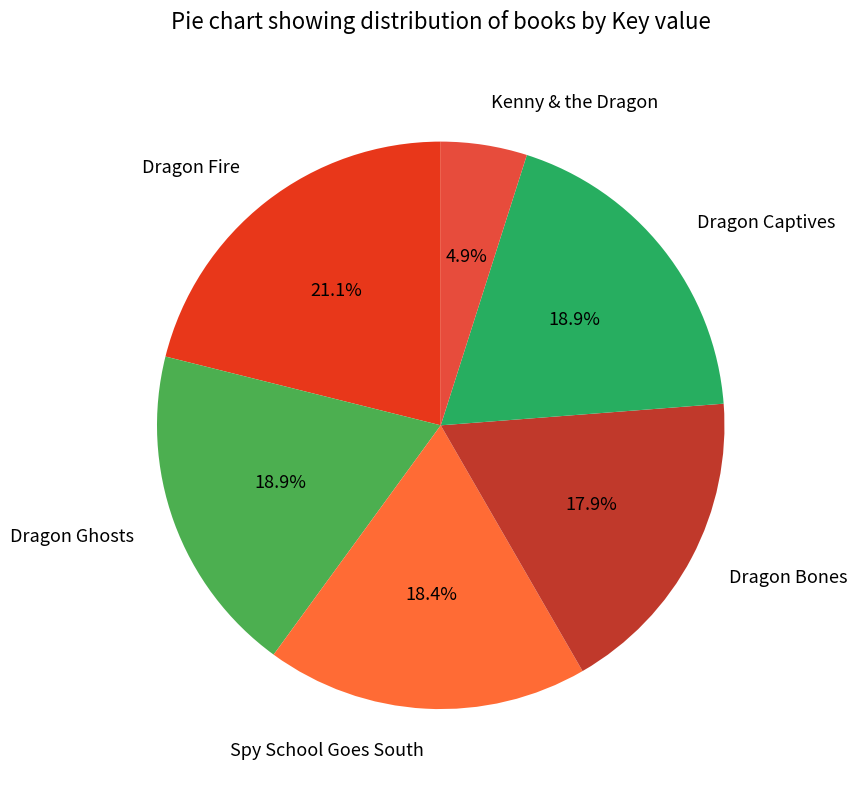

The Dragon Fire slice represents 9% of the pie. True or false?

False